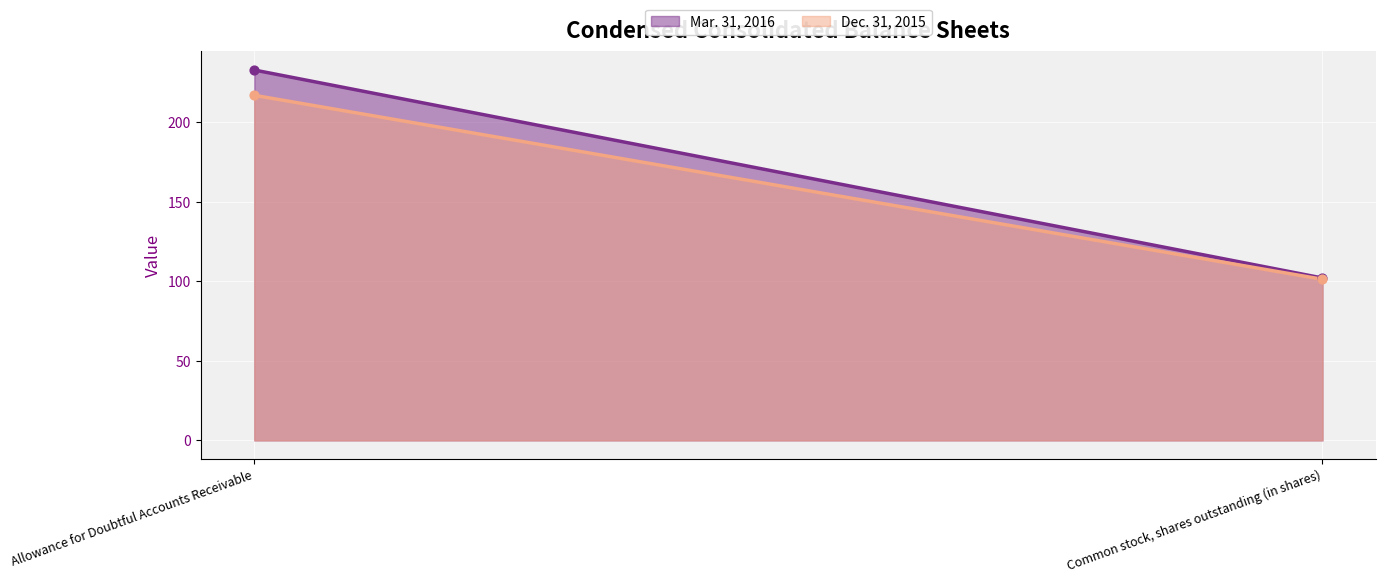

What are all the series names shown in the legend?

Mar. 31, 2016, Dec. 31, 2015